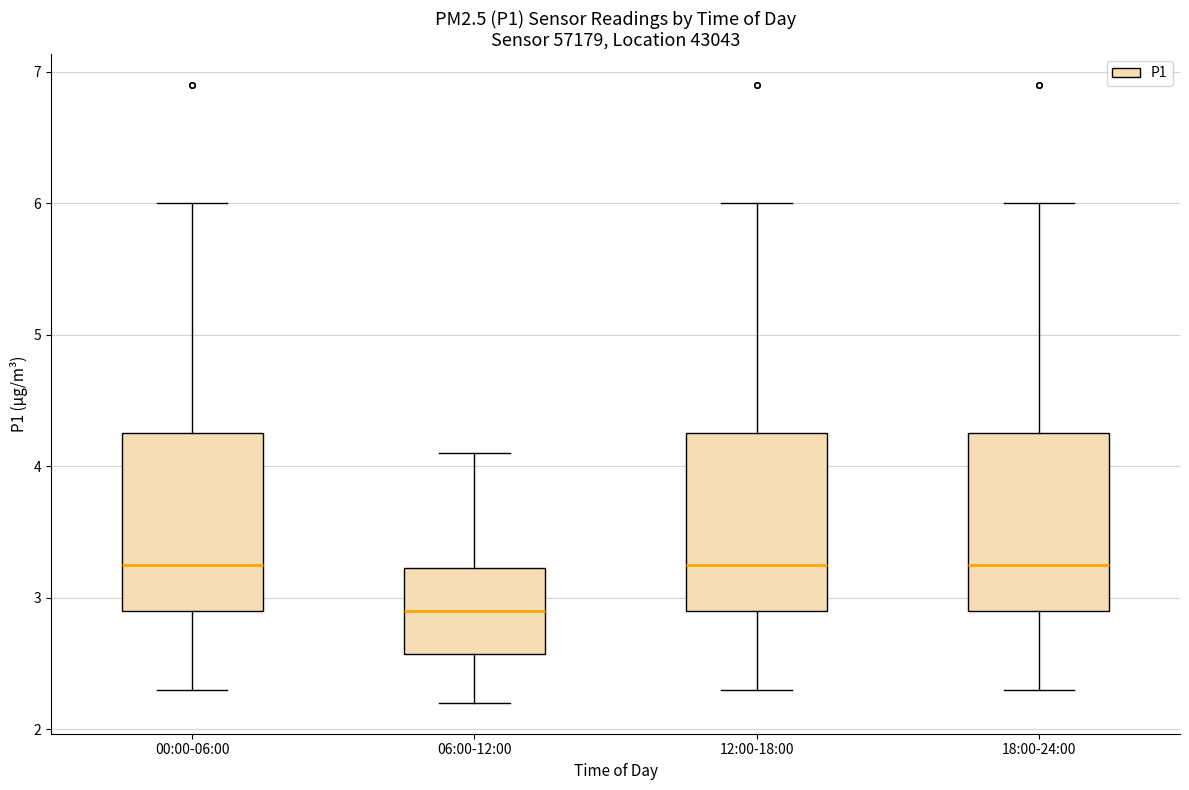

Where does the upper whisker of the box for 12:00-18:00 end on the y-axis? The values are not printed on the chart, so give them approximately, as read against the axis.

6.0